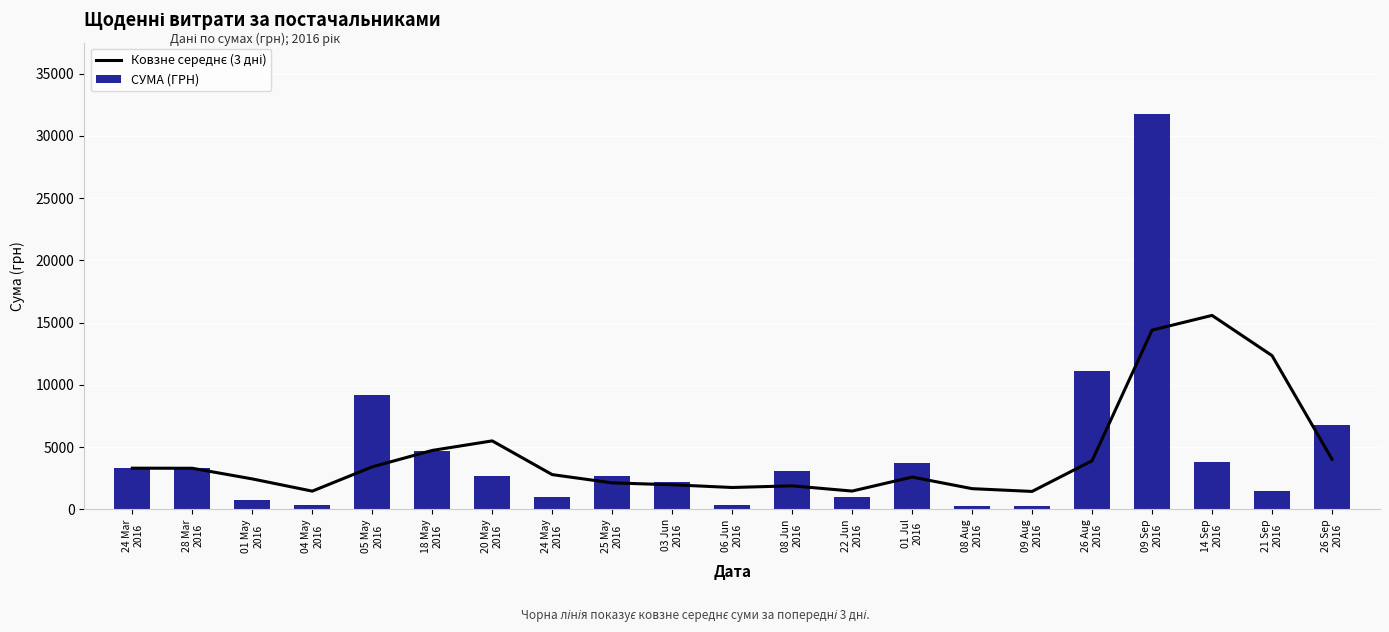

What is the difference between the maximum and minimum values in the СУМА (ГРН) series?

31494.1